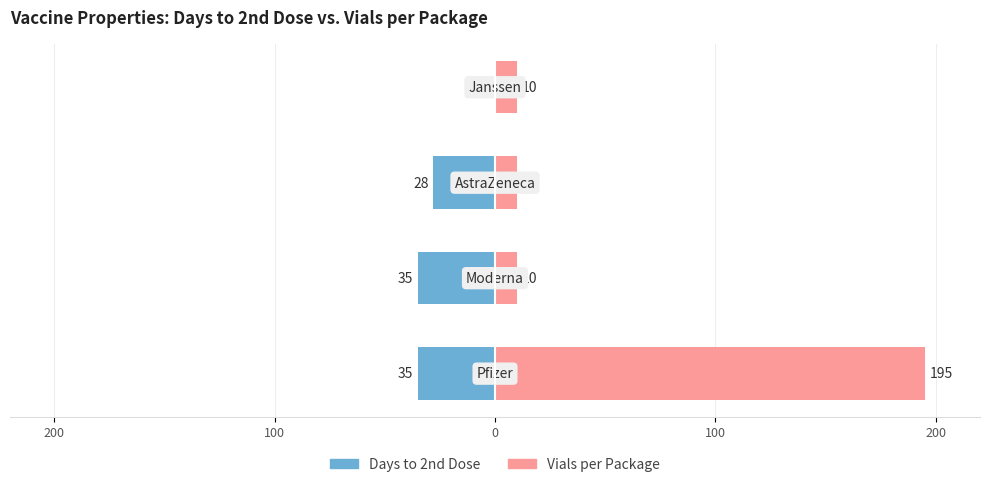

How many series are shown in this chart?

2